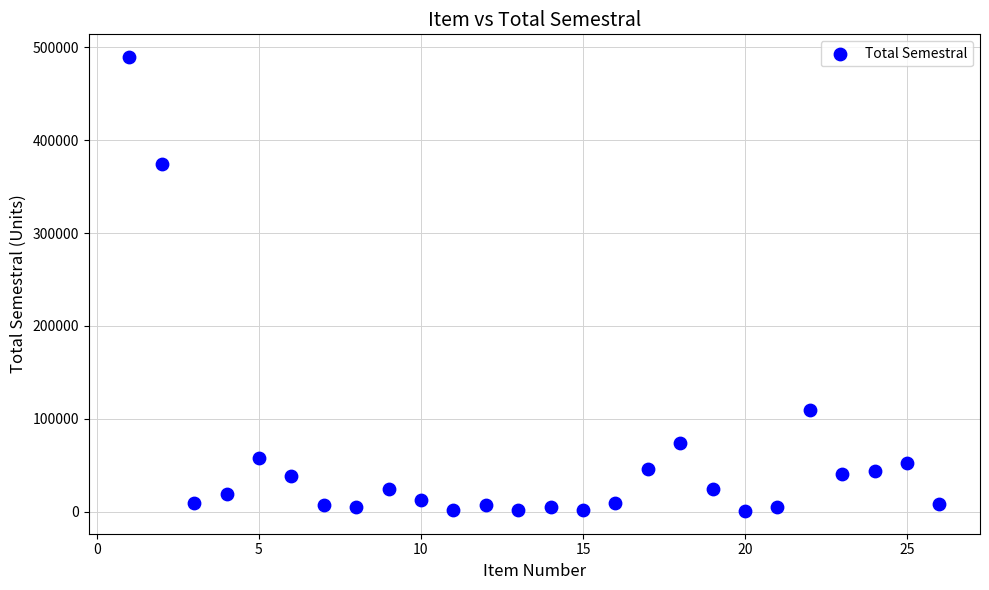

What Y value in the scatter plot is closest to 245088?

374400